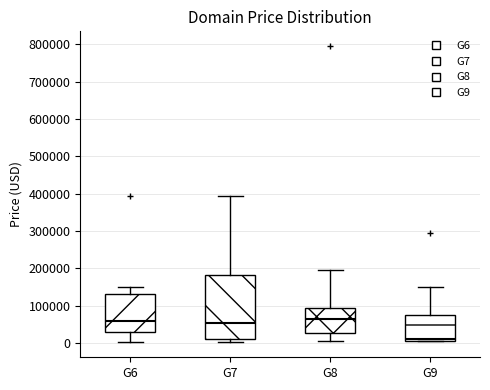

Reading left to right, read every box against the y-axis: the position of its median line, the range the box covers, and the ends of its whiskers. The values are not printed on the chart, so give them approximately, as read against the axis.

G6: median 60000, box 30000 to 130000, whiskers 0 to 150000
G7: median 50000, box 10000 to 180000, whiskers 0 to 390000
G8: median 60000, box 30000 to 90000, whiskers 0 to 190000
G9: median 10000 (just above the box's lower edge), box 10000 to 80000, whiskers 0 to 150000